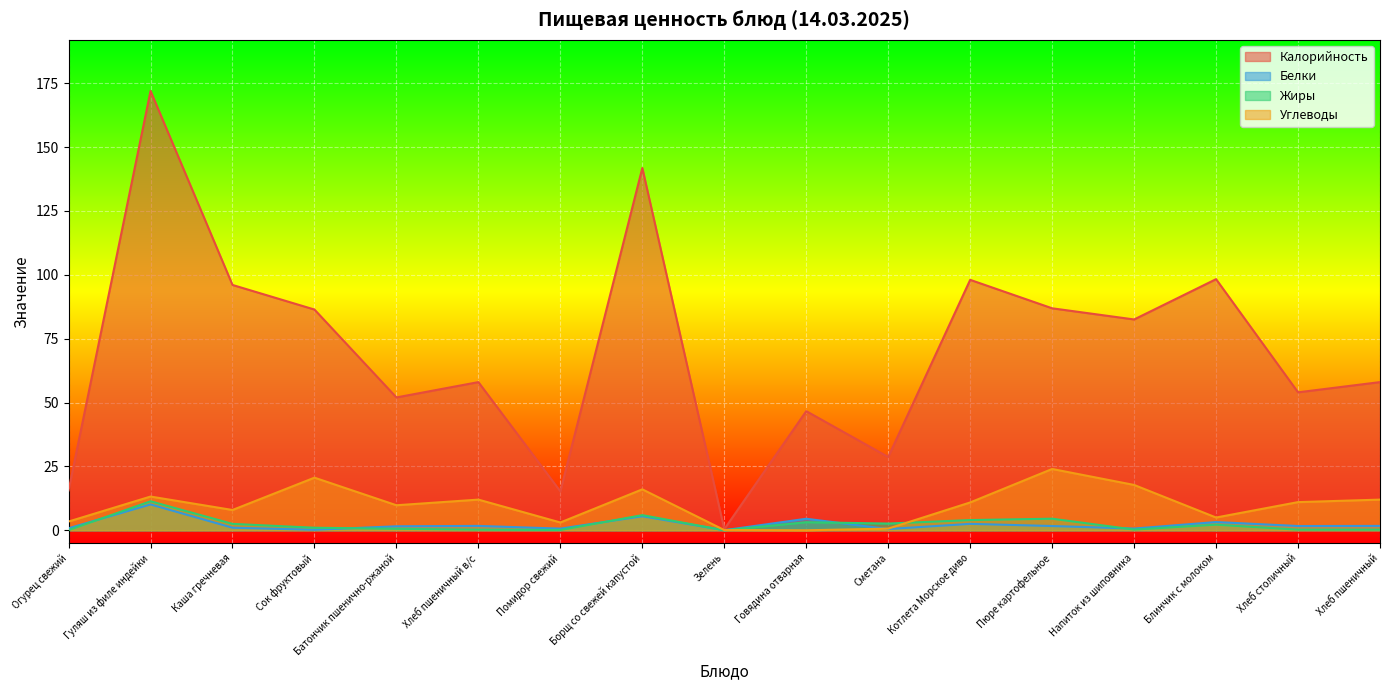

Is it true that Углеводы equals 0.7 at Сметана?

True